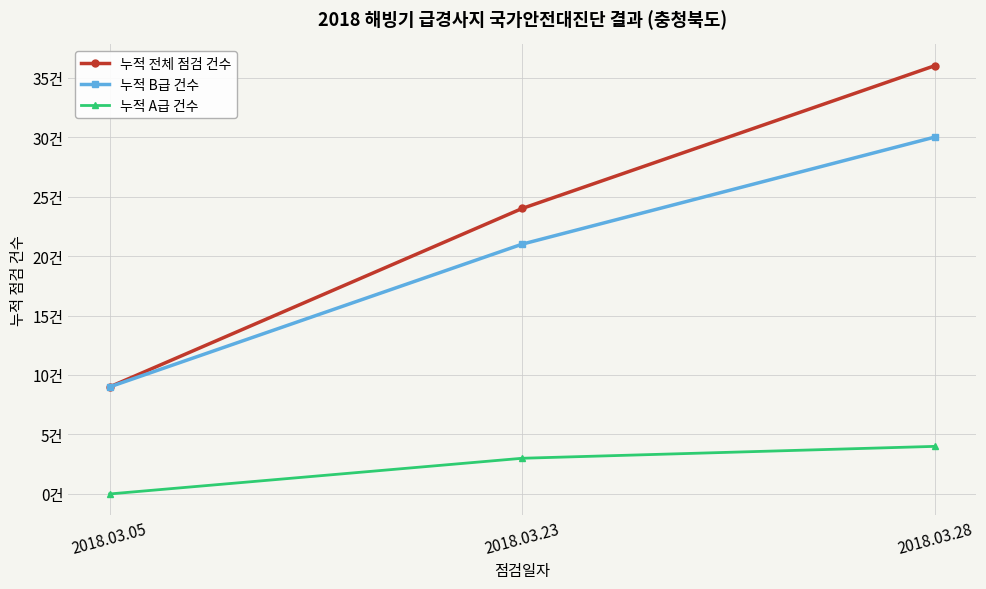

Reading left to right, list all the values displayed in this chart.

누적 전체 점검 건수: 9	24	36
누적 B급 건수: 9	21	30
누적 A급 건수: 0	3	4